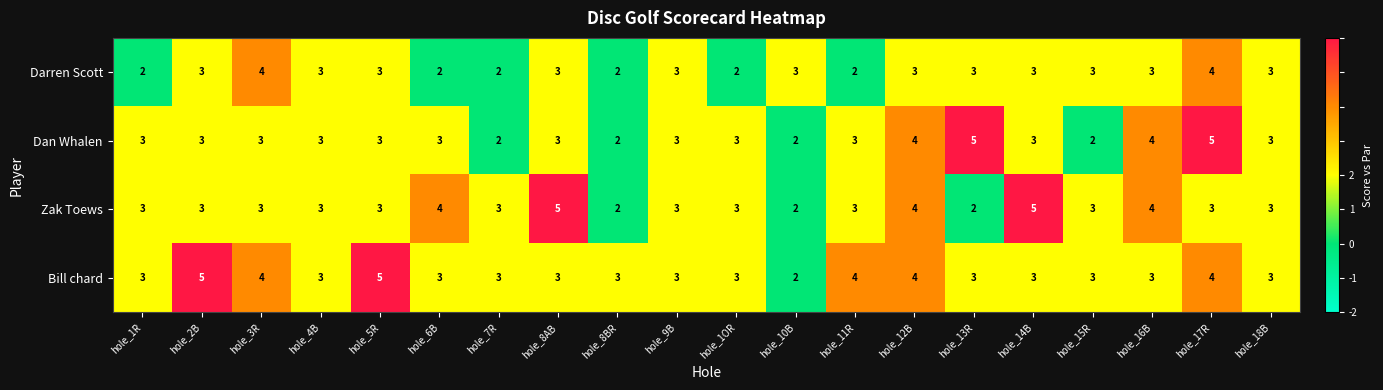

Rank the series by their average value, from lowest to highest.

Darren Scott, Dan Whalen, Zak Toews, Bill chard